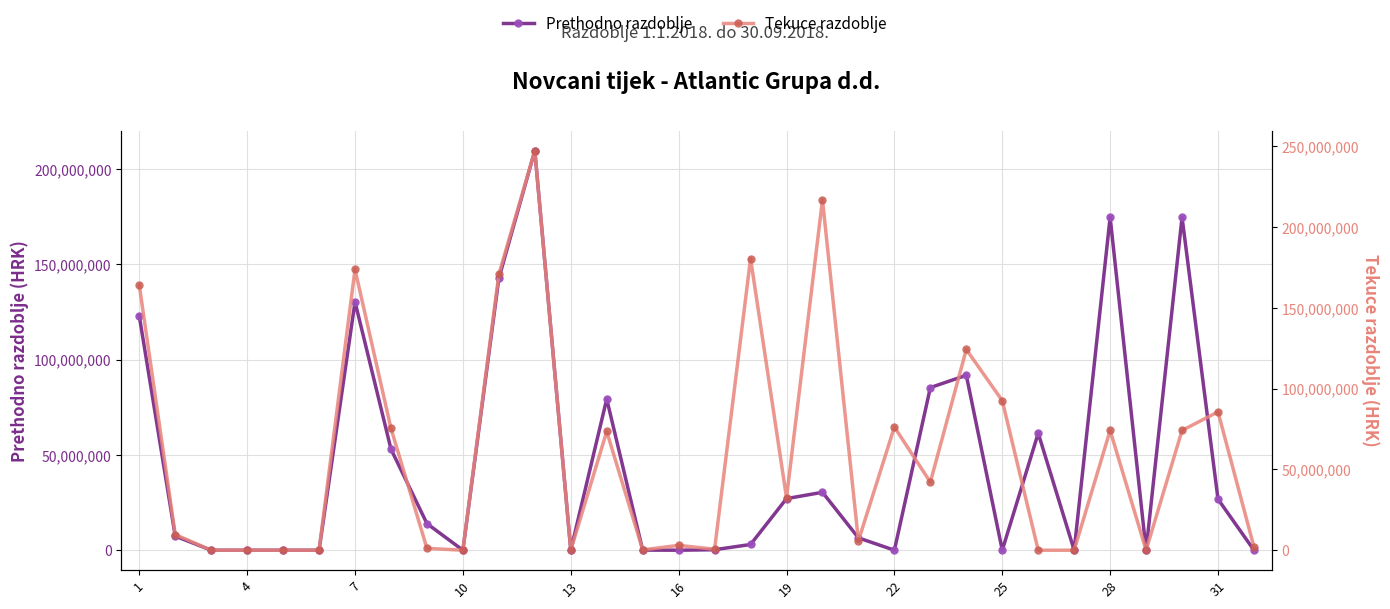

Which series has the largest range (max minus min)?

Tekuce razdoblje